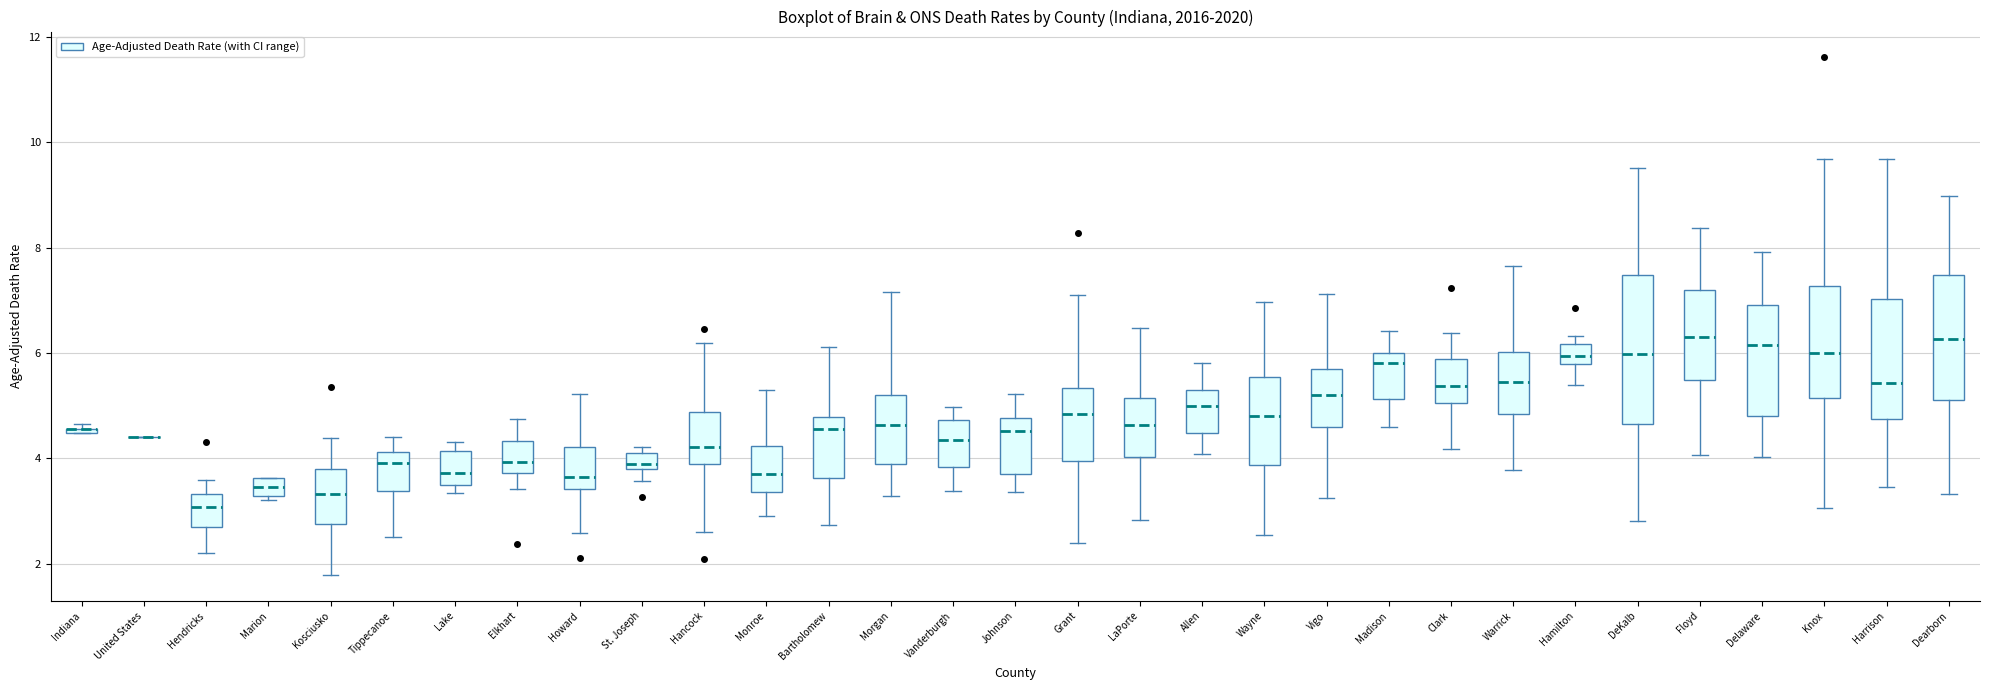

Where is the upper edge of the box for Warrick on the y-axis? The values are not printed on the chart, so give them approximately, as read against the axis.

6.0